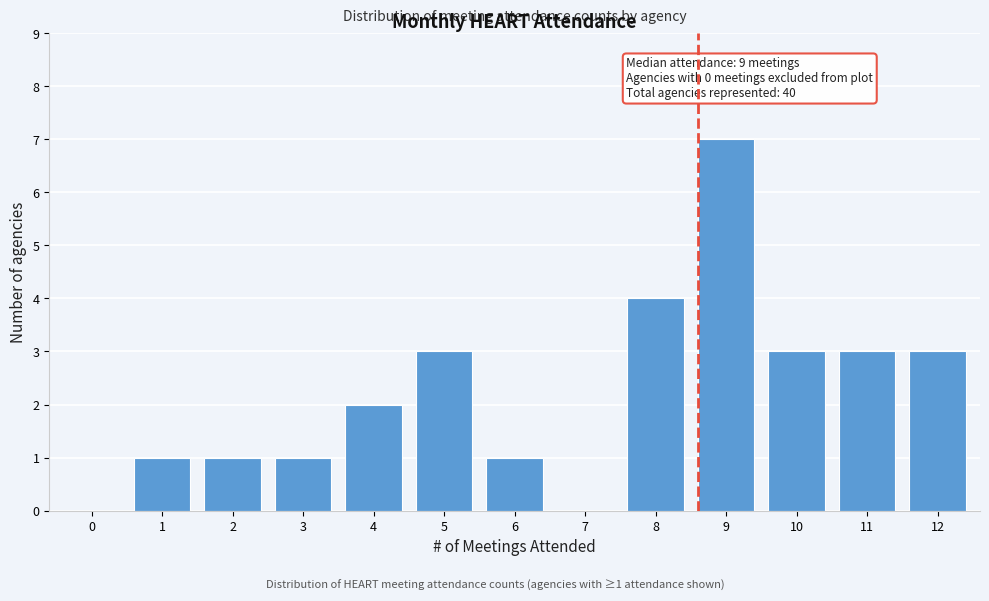

Reading right to left, transcribe all the data shown in this chart.

12=3	11=3	10=3	9=7	8=4	7=0	6=1	5=3	4=2	3=1	2=1	1=1	0=0